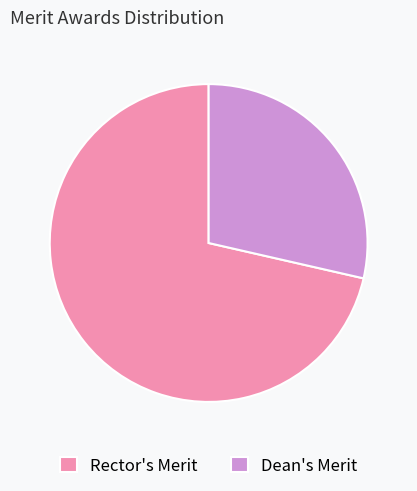

Does Dean's Merit account for over 50% of the chart?

No